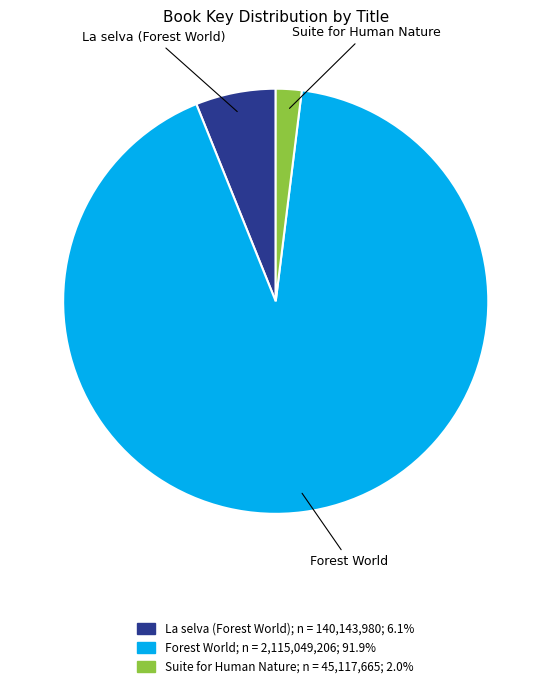

Which has a higher value, La selva (Forest World) or Suite for Human Nature?

La selva (Forest World)